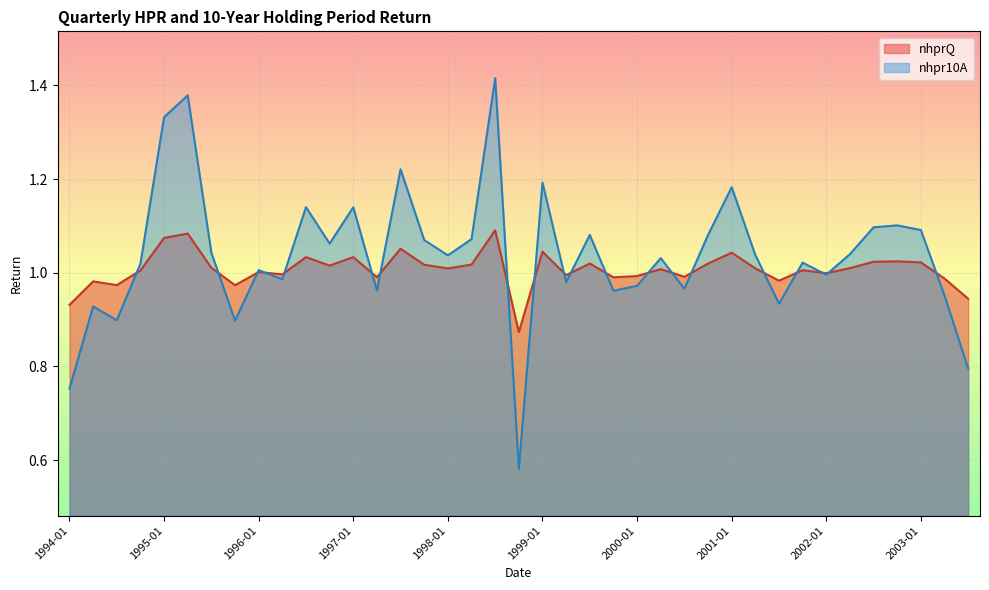

How many data points in nhpr10A are above 1?

24